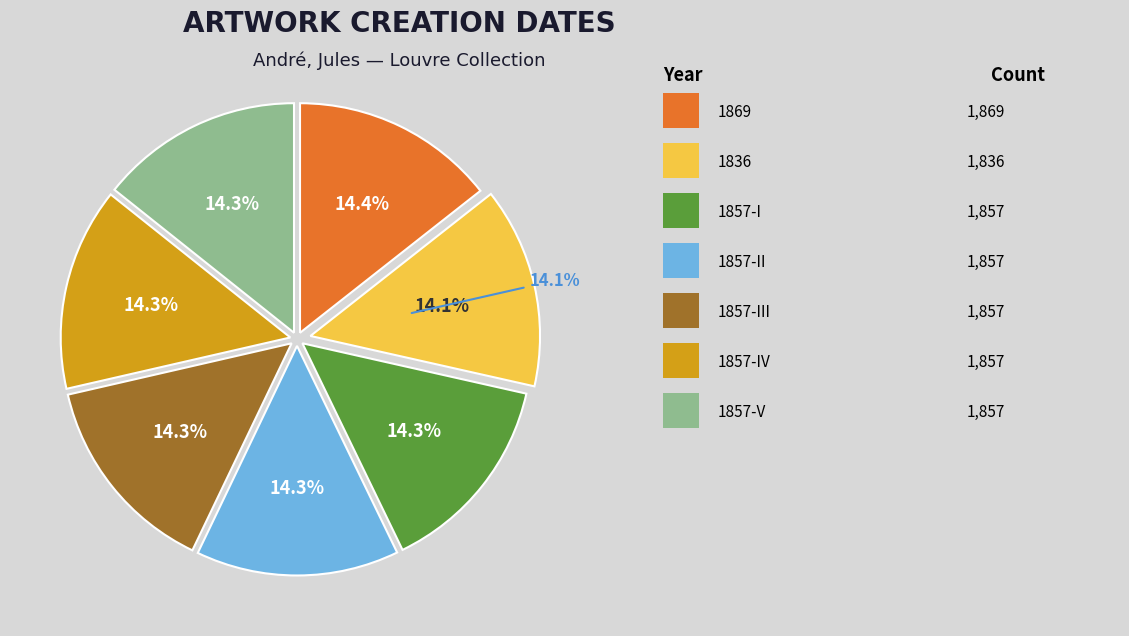

To the nearest percent, what is the average slice percentage?

14%